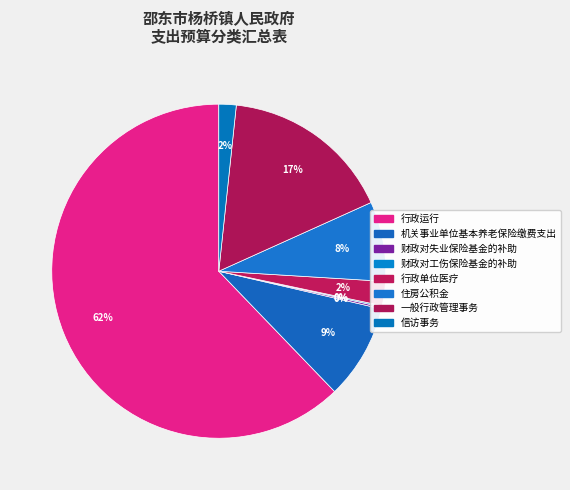

Is there a majority slice in this chart?

Yes